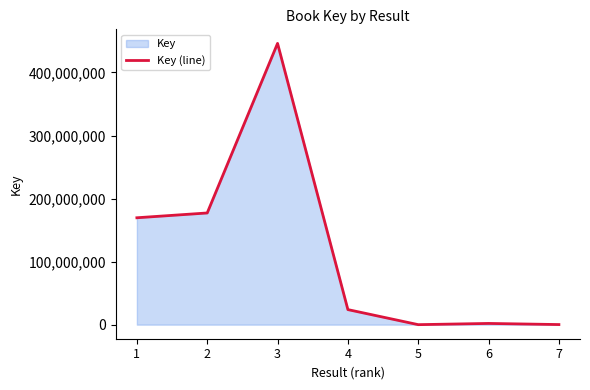

The value at 3 is 129327964. True or false?

False